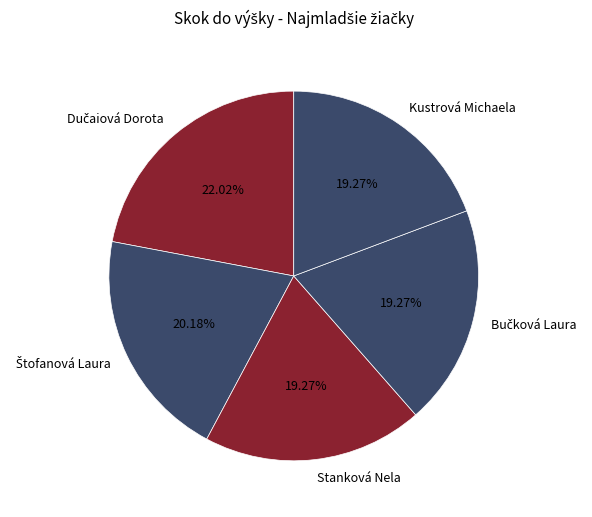

Is the sum of Kustrová Michaela and Stanková Nela greater than half?

No